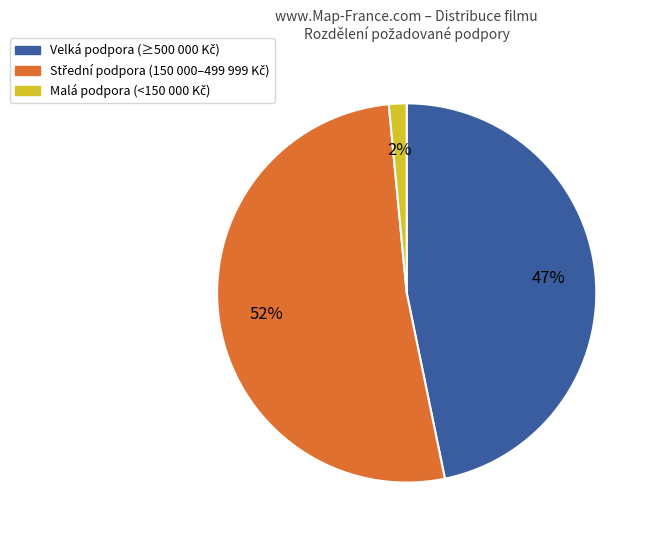

To the nearest percent, what is the average slice percentage?

33%